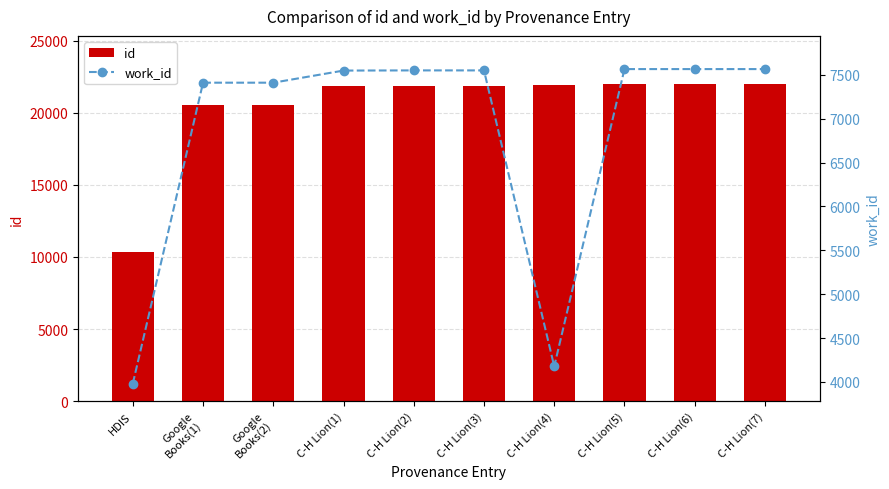

Between C-H Lion(1) and C-H Lion(2), which is larger?

C-H Lion(2)